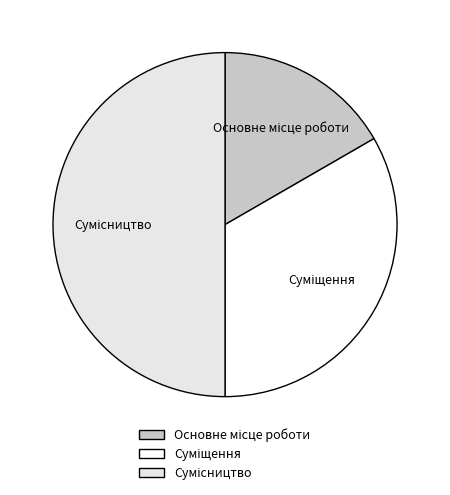

To the nearest percent, what is the combined percentage of Основне місце роботи and Сумісництво?

67%